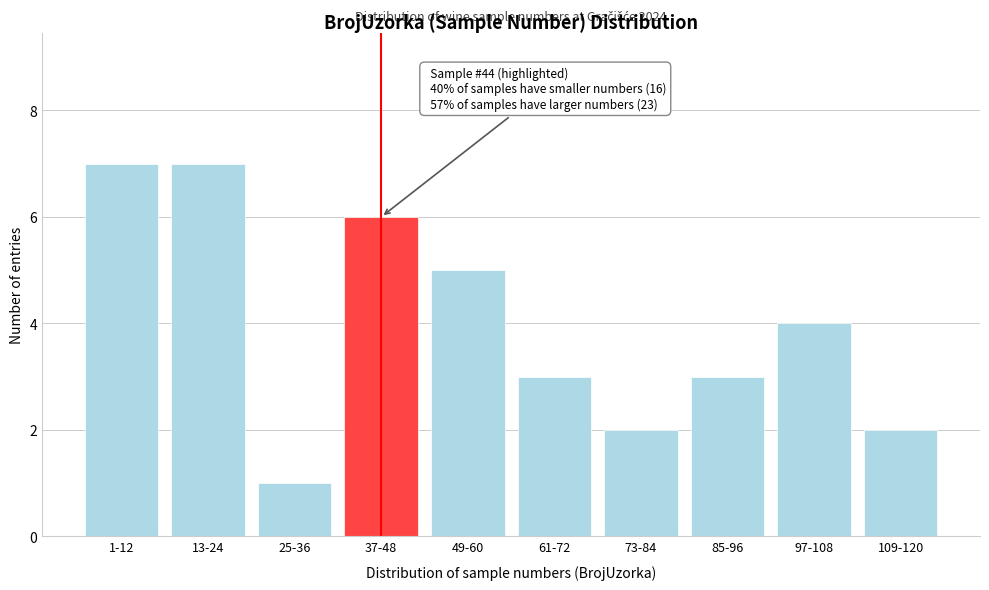

Reading left to right, transcribe all the data shown in this chart.

1-12=7	13-24=7	25-36=1	37-48=6	49-60=5	61-72=3	73-84=2	85-96=3	97-108=4	109-120=2